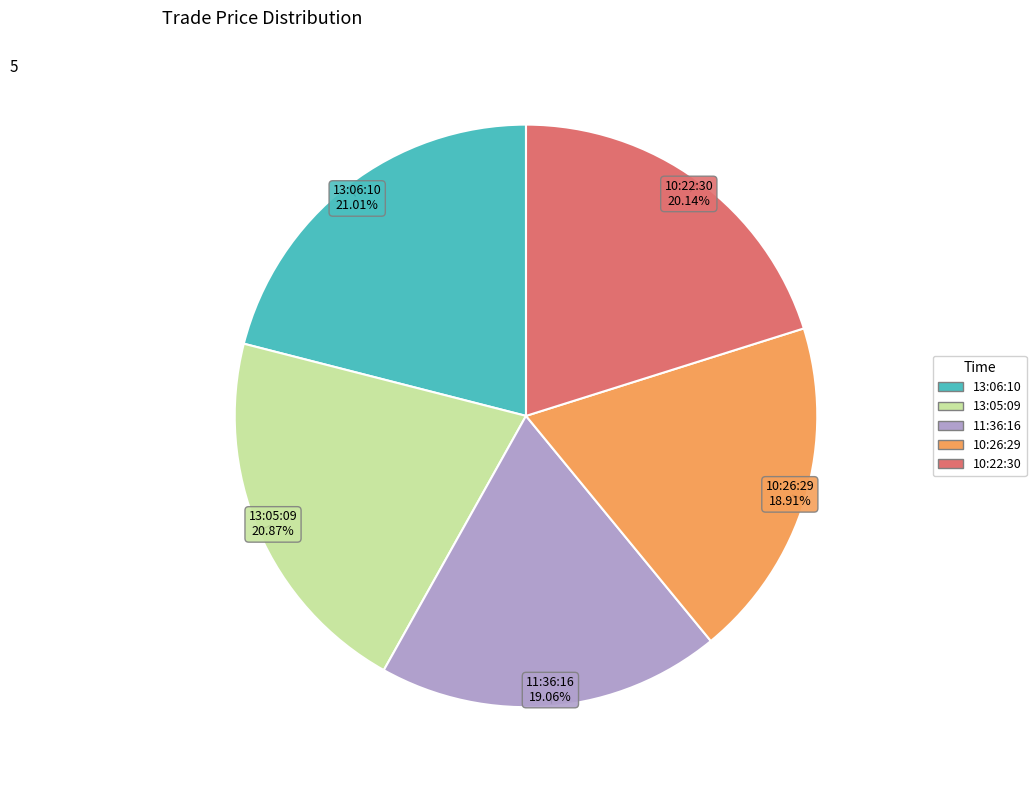

To the nearest percent, what is the combined percentage of 10:22:30 and 11:36:16?

39%